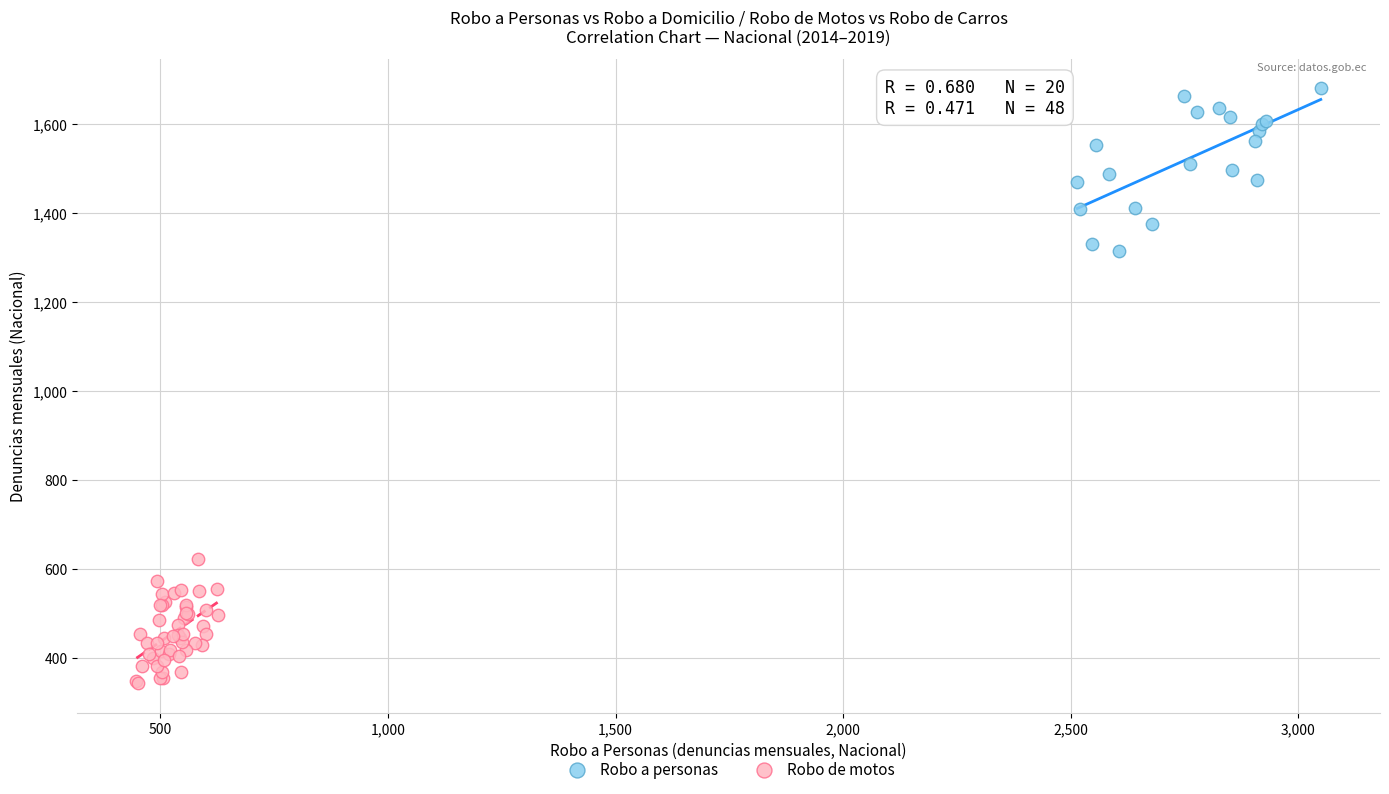

Which series reaches the maximum Y coordinate?

Robo a personas